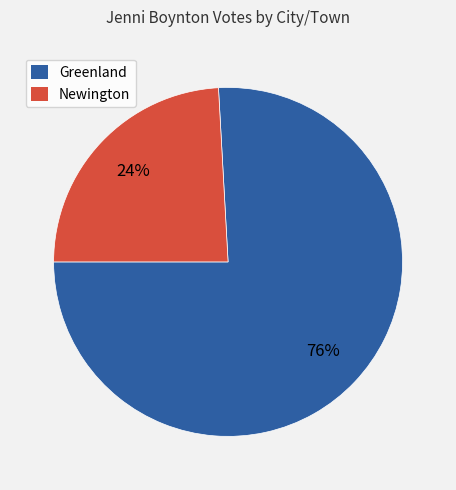

To the nearest percent, what percentage of the pie is Newington?

24%